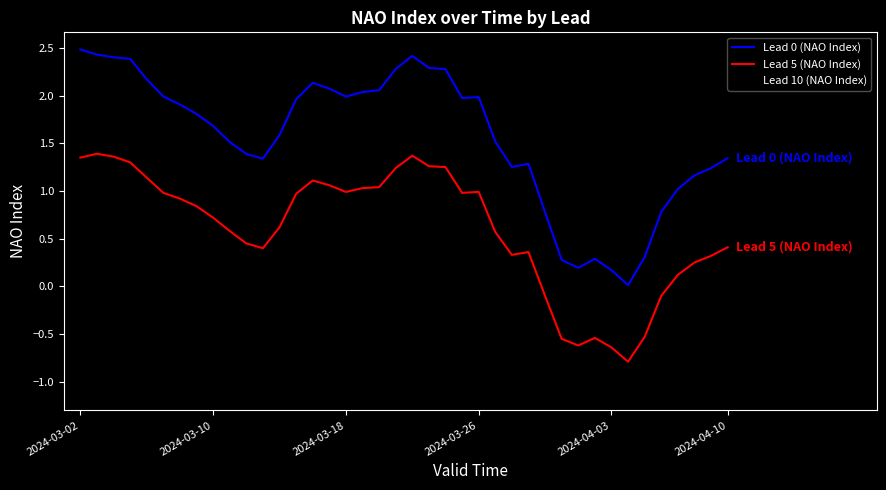

True or false: Lead 10 (NAO Index) and Lead 5 (NAO Index) cross at least once.

False